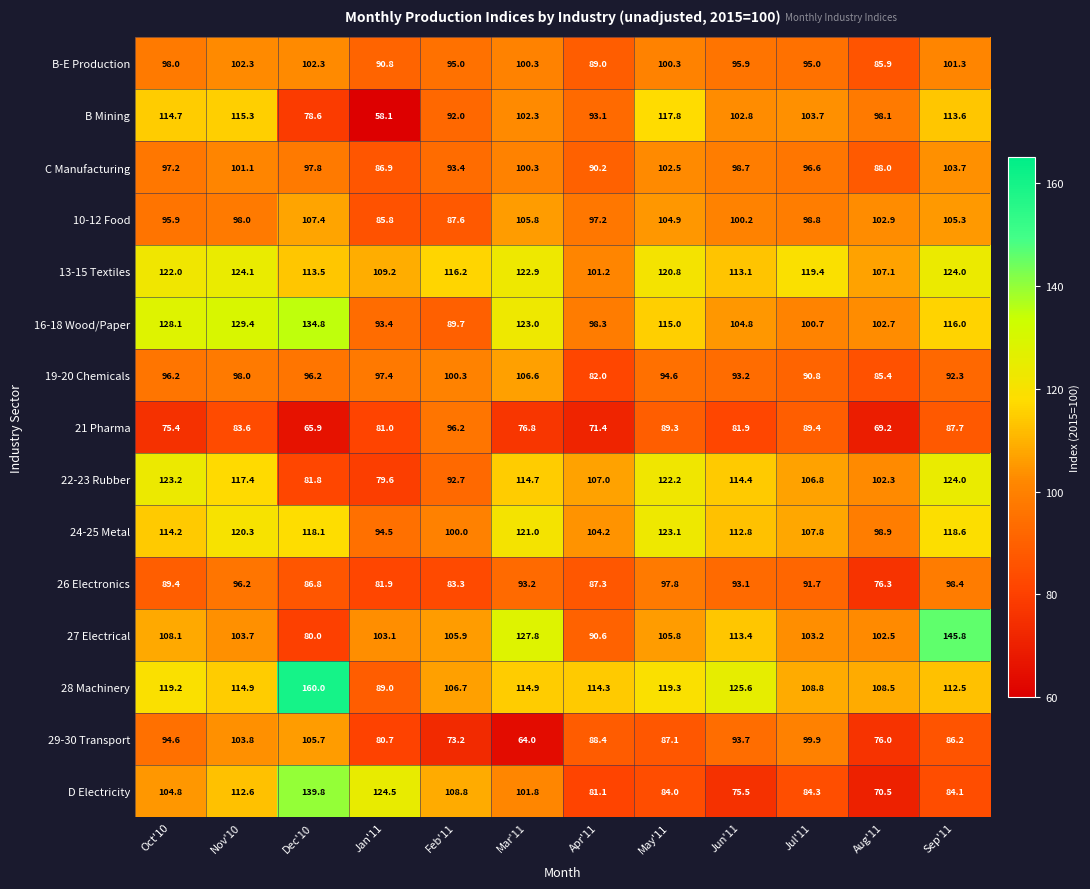

Where is B Mining nearest to the value 87?

Feb'11